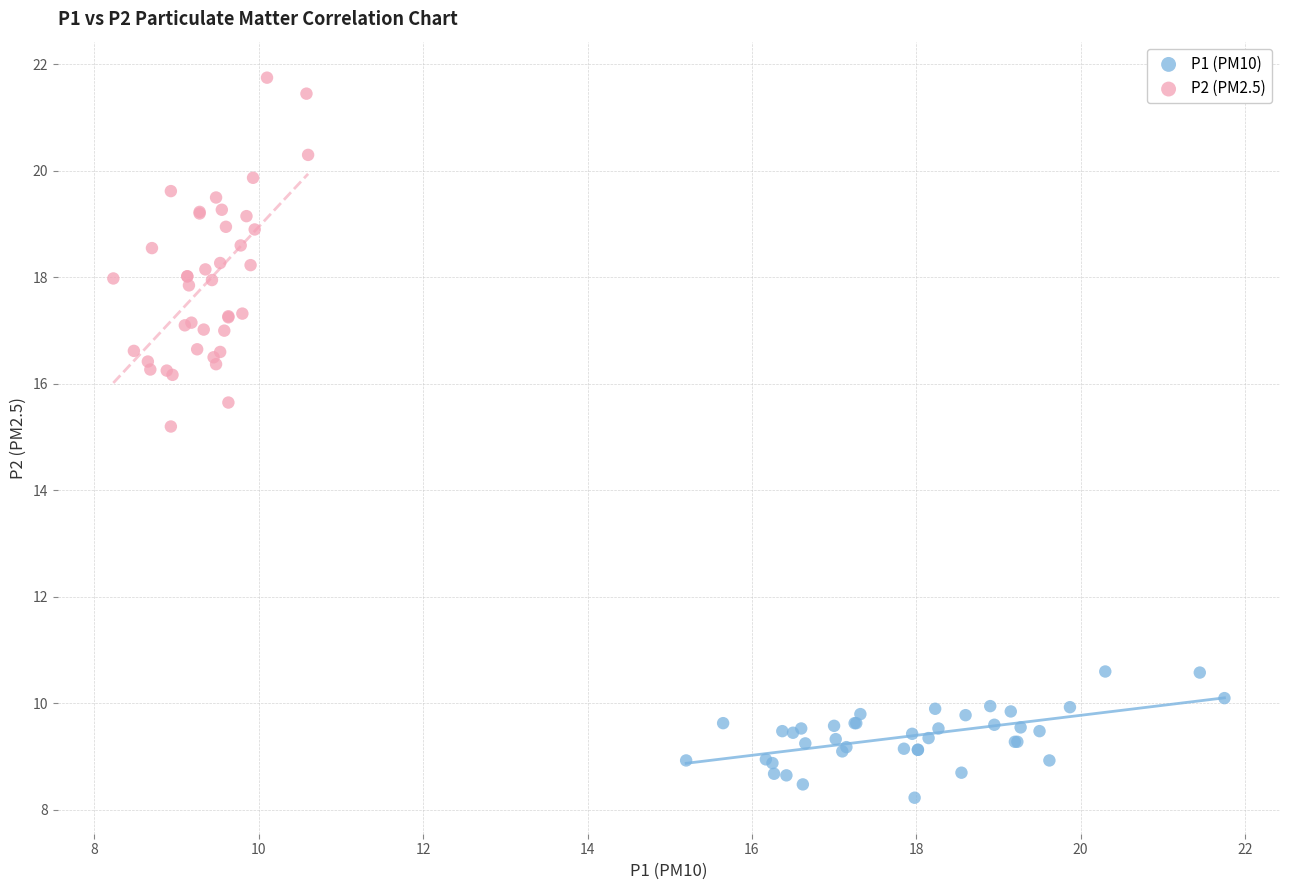

Which series reaches the minimum Y coordinate?

P1 (PM10)